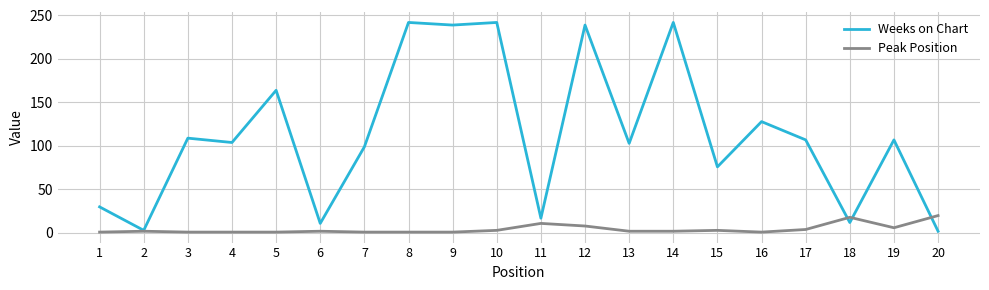

Which series has the widest spread of values?

Weeks on Chart